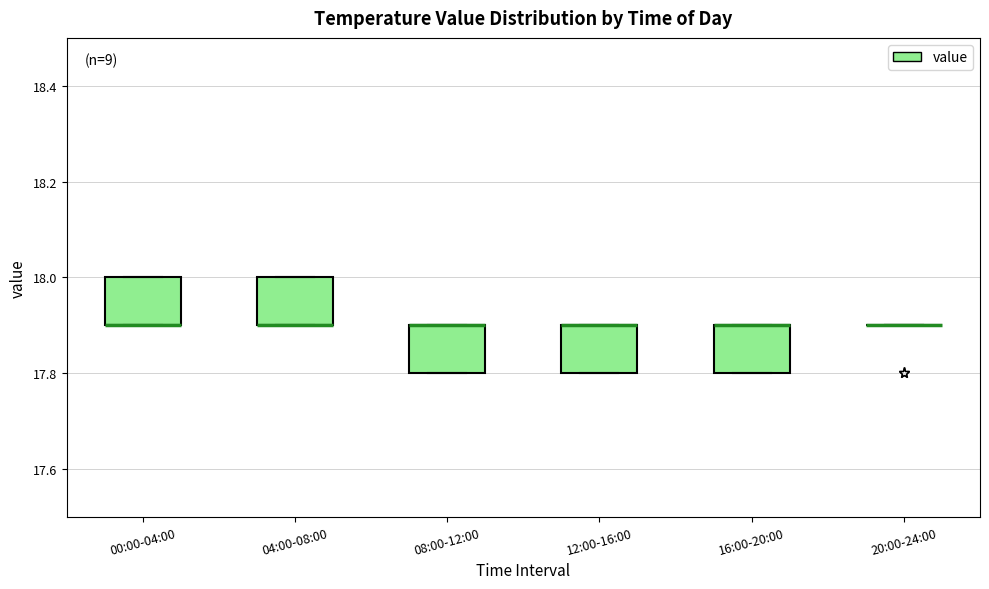

Reading left to right, read every box against the y-axis: the position of its median line, the range the box covers, and the ends of its whiskers. The values are not printed on the chart, so give them approximately, as read against the axis.

00:00-04:00: median 17.9 (drawn on the box's lower edge), box 17.9 to 18.0, whiskers 17.9 to 18.0
04:00-08:00: median 17.9 (drawn on the box's lower edge), box 17.9 to 18.0, whiskers 17.9 to 18.0
08:00-12:00: median 17.9 (drawn on the box's upper edge), box 17.8 to 17.9, whiskers 17.8 to 17.9
12:00-16:00: median 17.9 (drawn on the box's upper edge), box 17.8 to 17.9, whiskers 17.8 to 17.9
16:00-20:00: median 17.9 (drawn on the box's upper edge), box 17.8 to 17.9, whiskers 17.8 to 17.9
20:00-24:00: box collapsed to a line at 17.9, whiskers 17.9 to 17.9